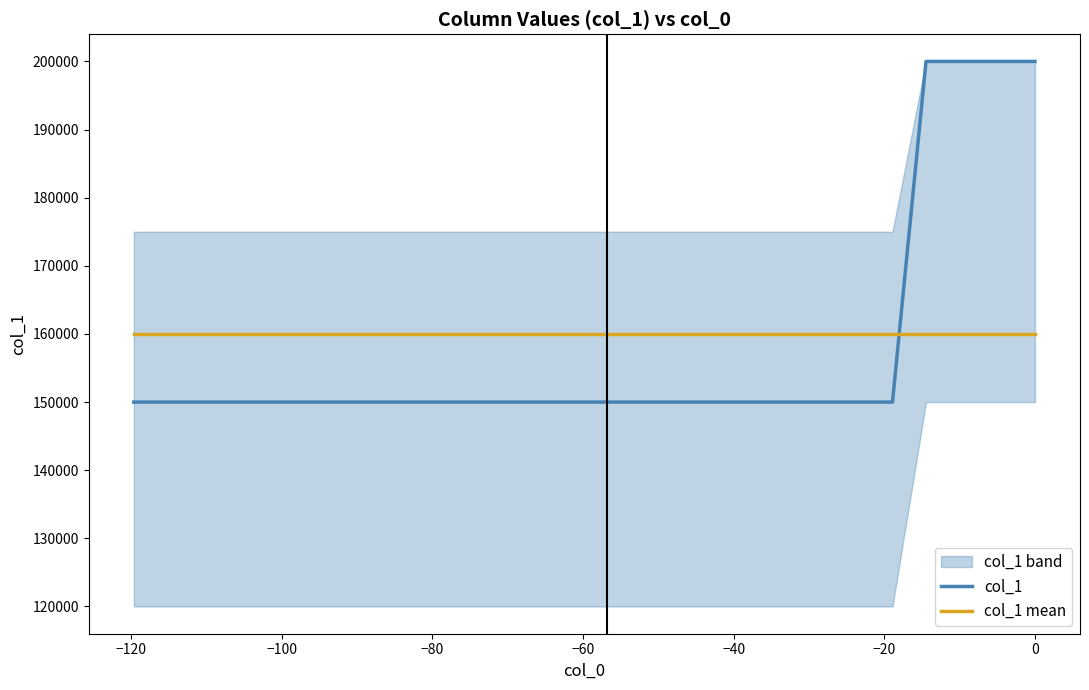

How many intersections are there between col_1 and col_1 mean?

1